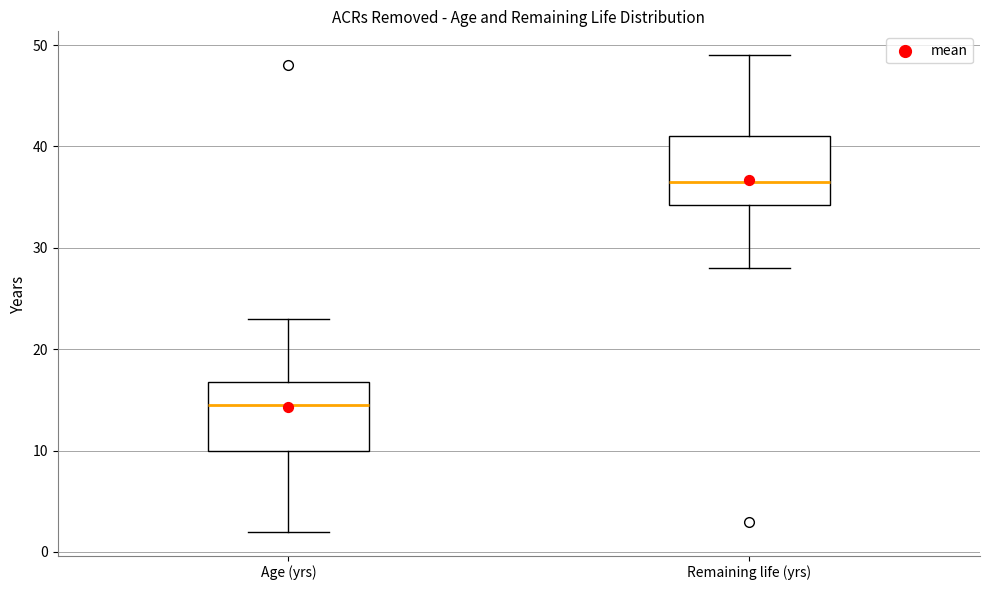

Which box has the highest median line?

Remaining life (yrs)